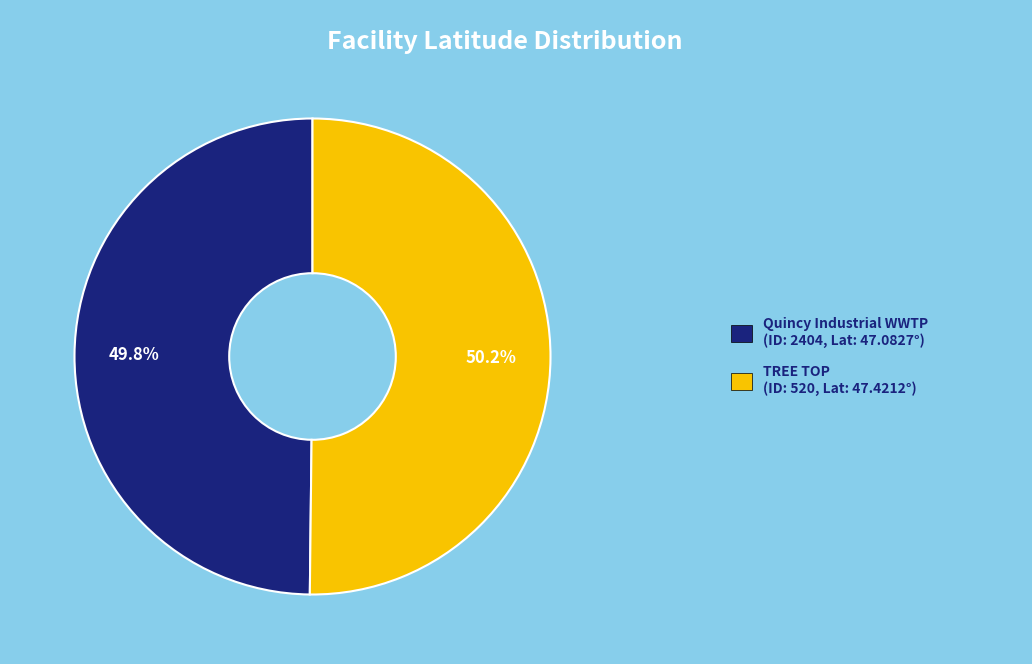

Is there any slice that represents more than half of the pie?

Yes